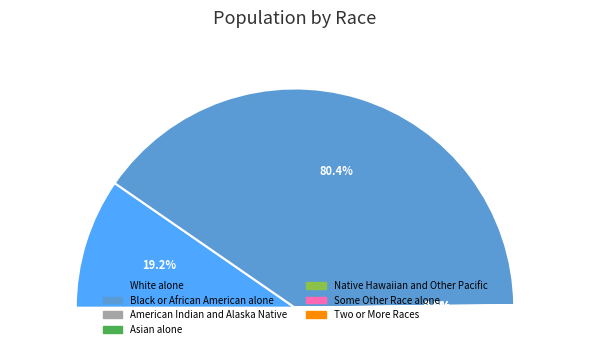

Combined, what portion of the pie is Native Hawaiian and Other Pacific and Black or African American alone?

80.4%